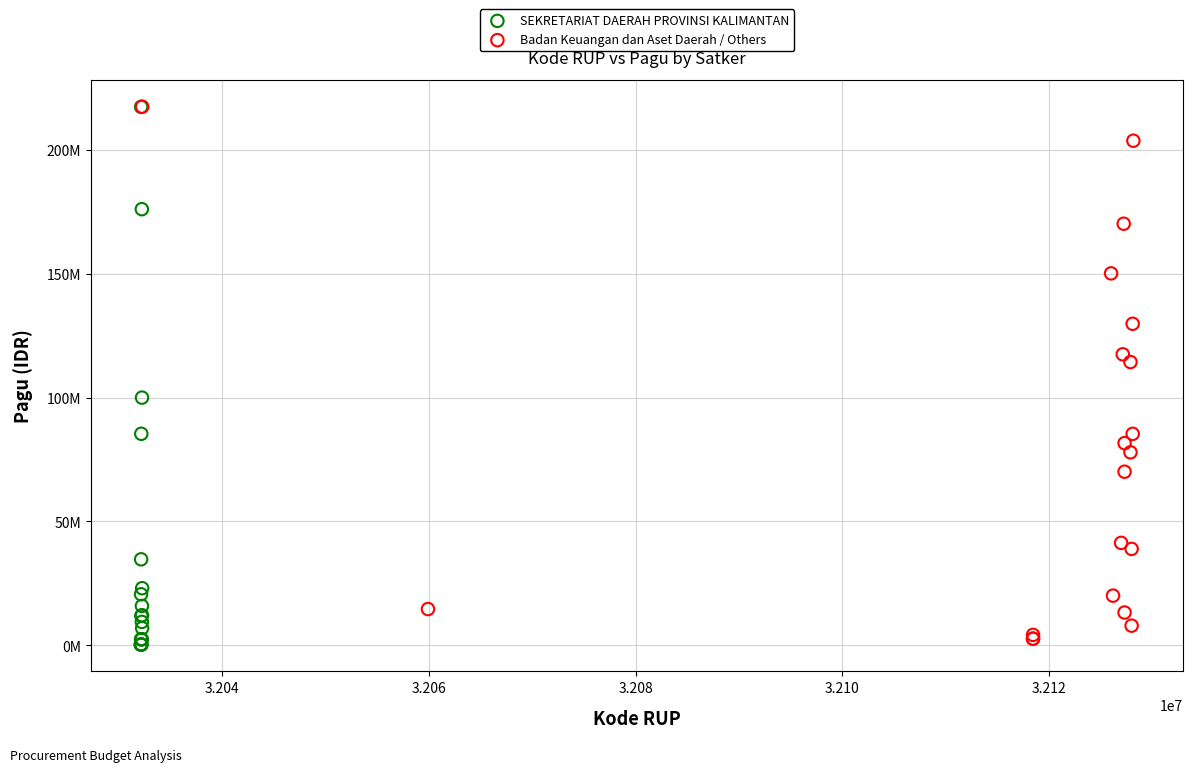

Which series has the largest Y range (max minus min)?

SEKRETARIAT DAERAH PROVINSI KALIMANTAN